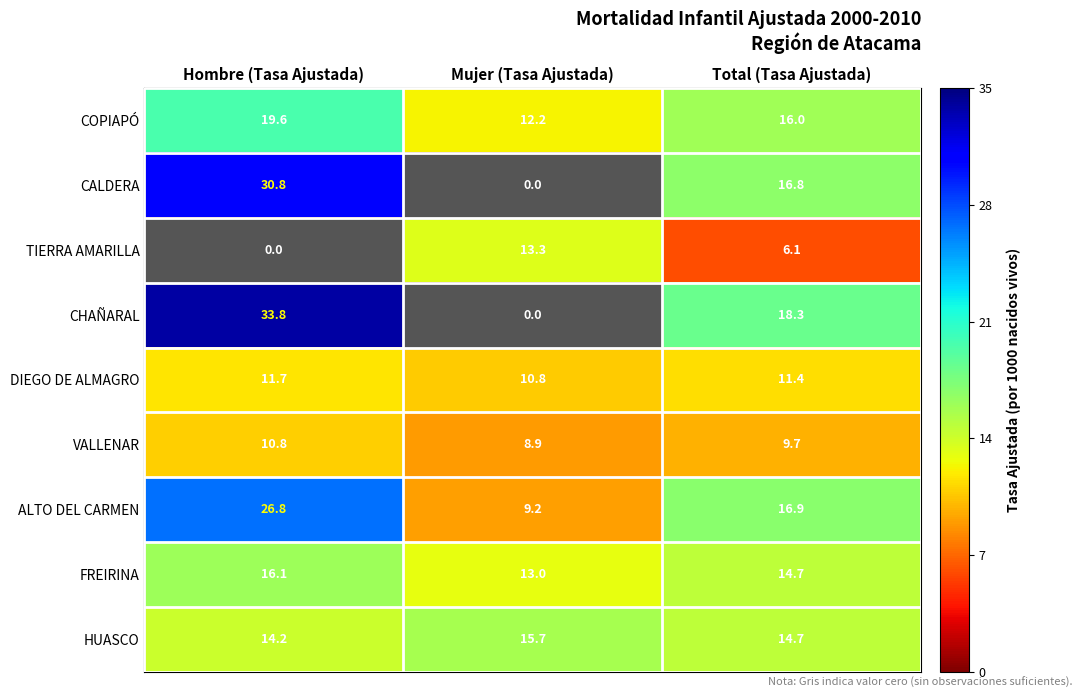

What is the difference between the highest and lowest values at Total (Tasa Ajustada)?

12.2